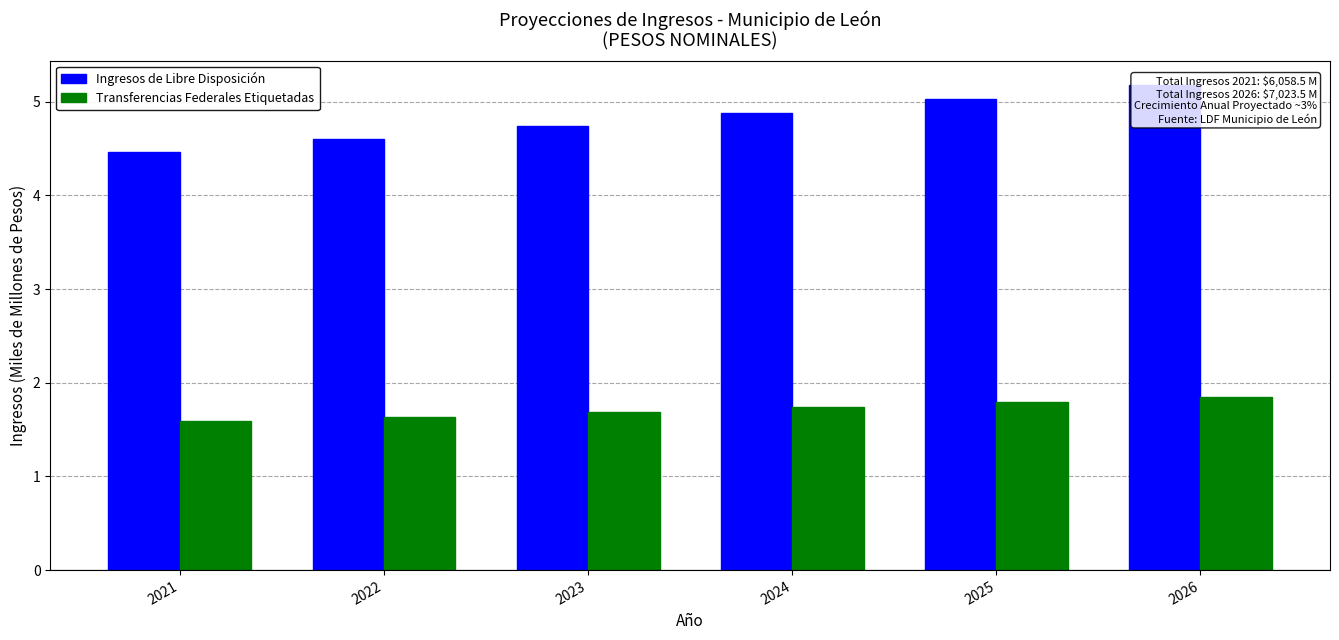

Which series changed the most between 2023 and 2025?

Ingresos de Libre Disposición